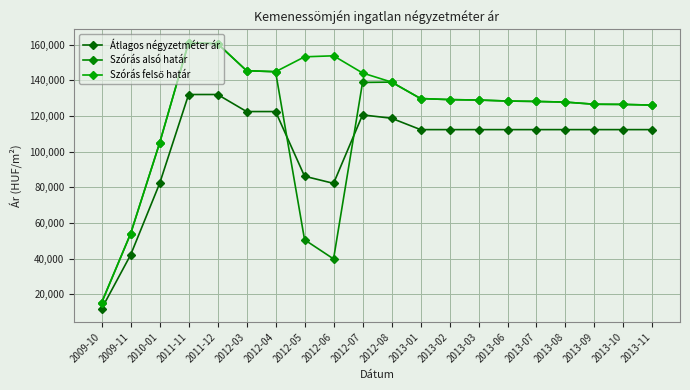

How many categories are shown in the chart?

20